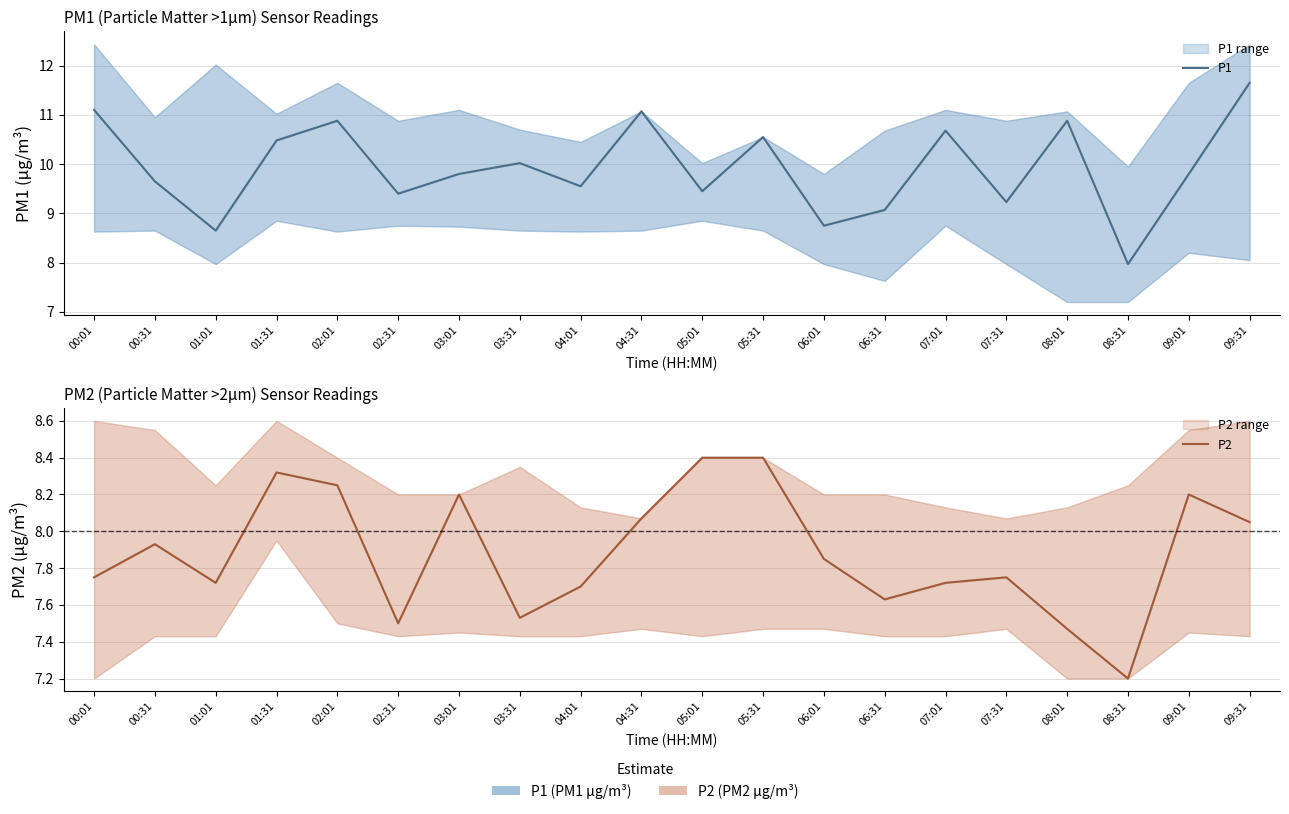

The value of P1 at 01:01 is 8.7. True or false?

True